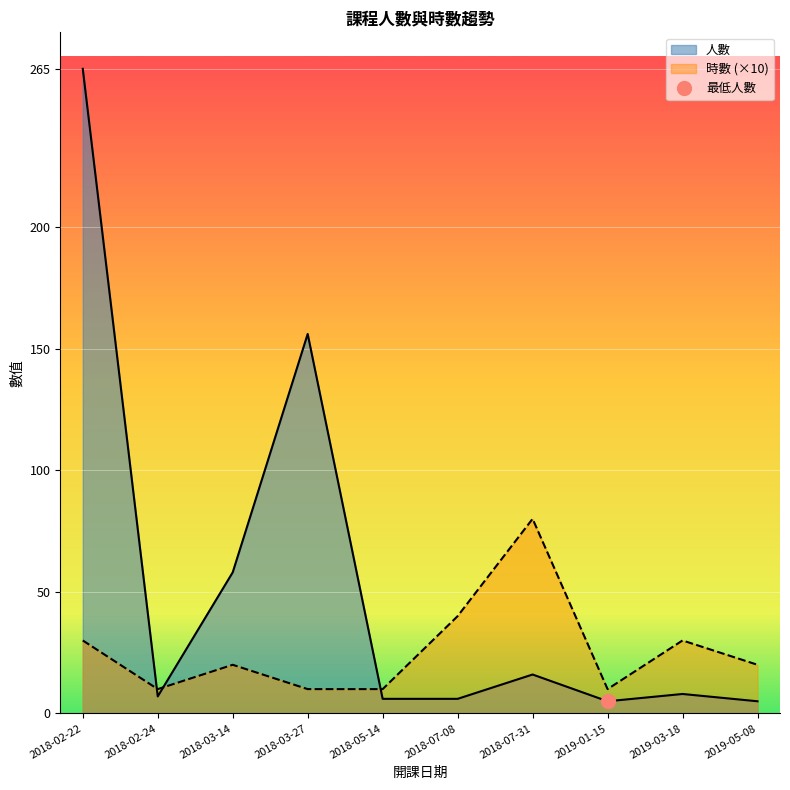

Read the 時數 value at 2018-02-24, to the nearest 10.

10